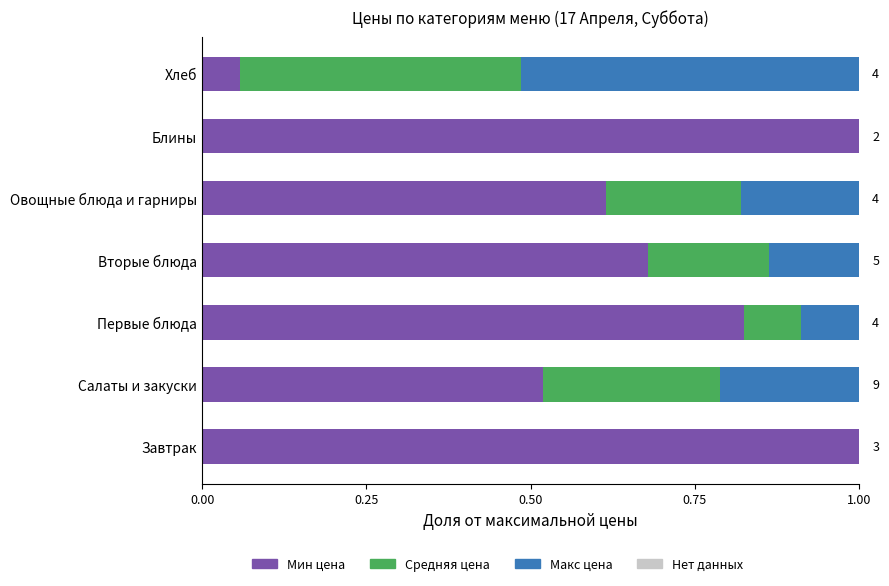

What is the total value across all series at Овощные блюда и гарниры?

1.0